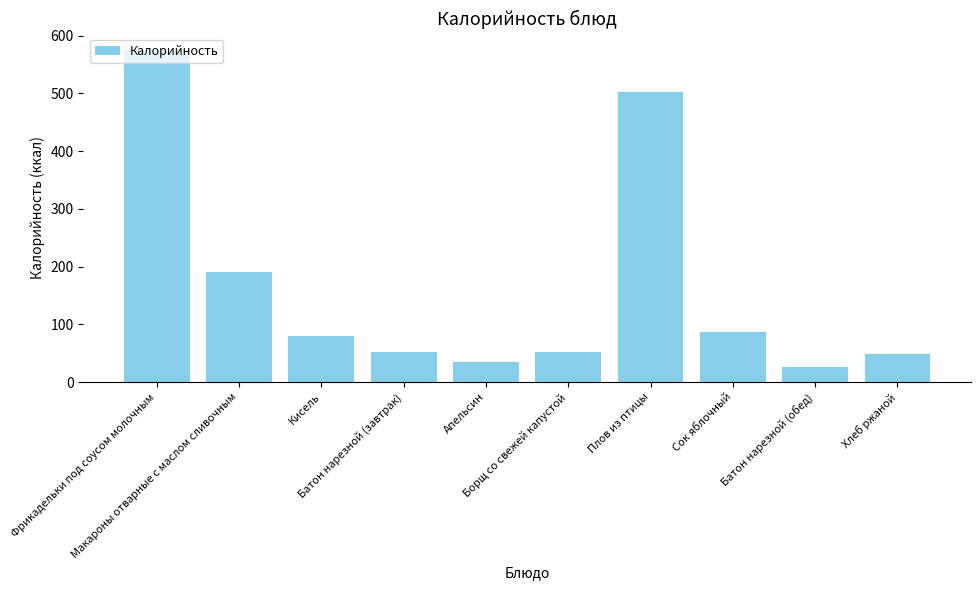

What is the average value?

165.1